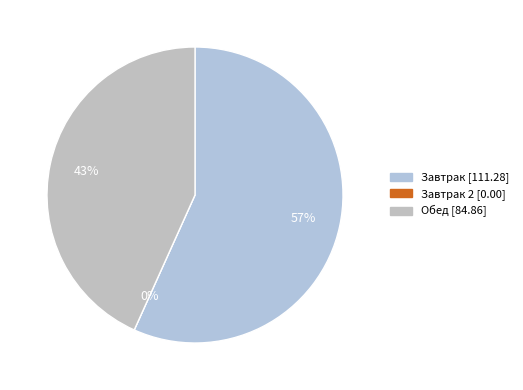

Is it true that Завтрак is 68% of the pie?

False